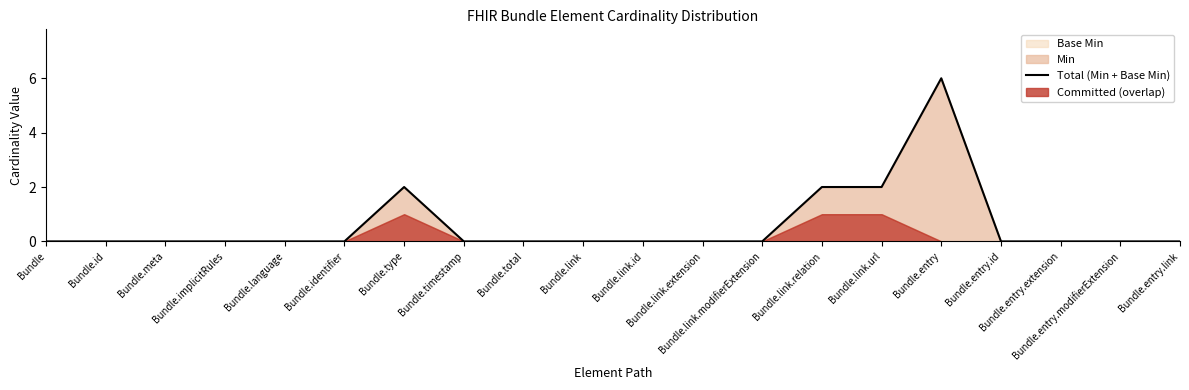

At which label is the value closest to 3?

Bundle.type